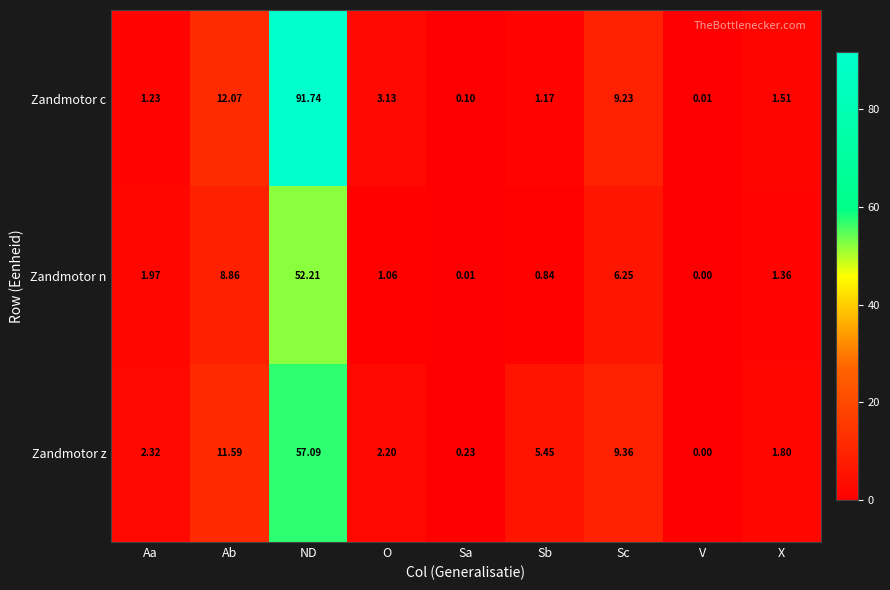

At O, list the series in order from largest to smallest.

Zandmotor c, Zandmotor z, Zandmotor n